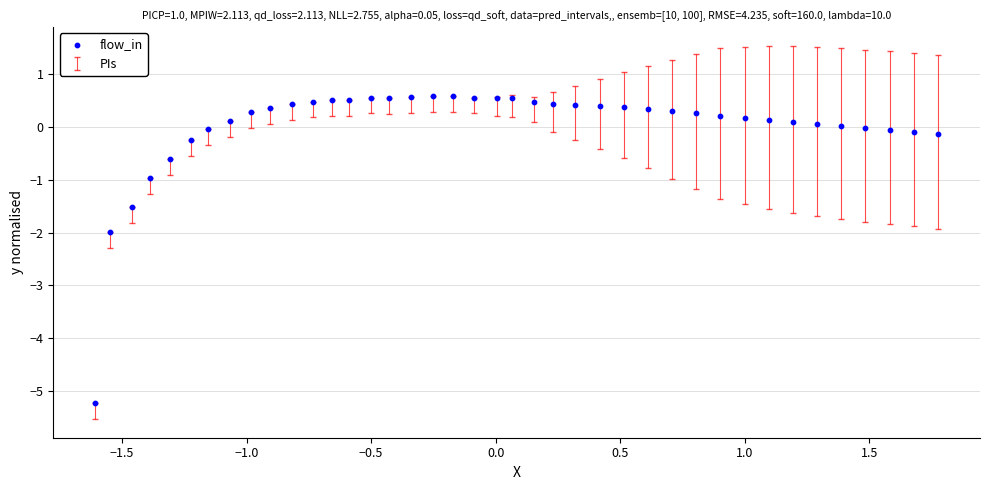

What is the range of X values (max minus min)?

3.4